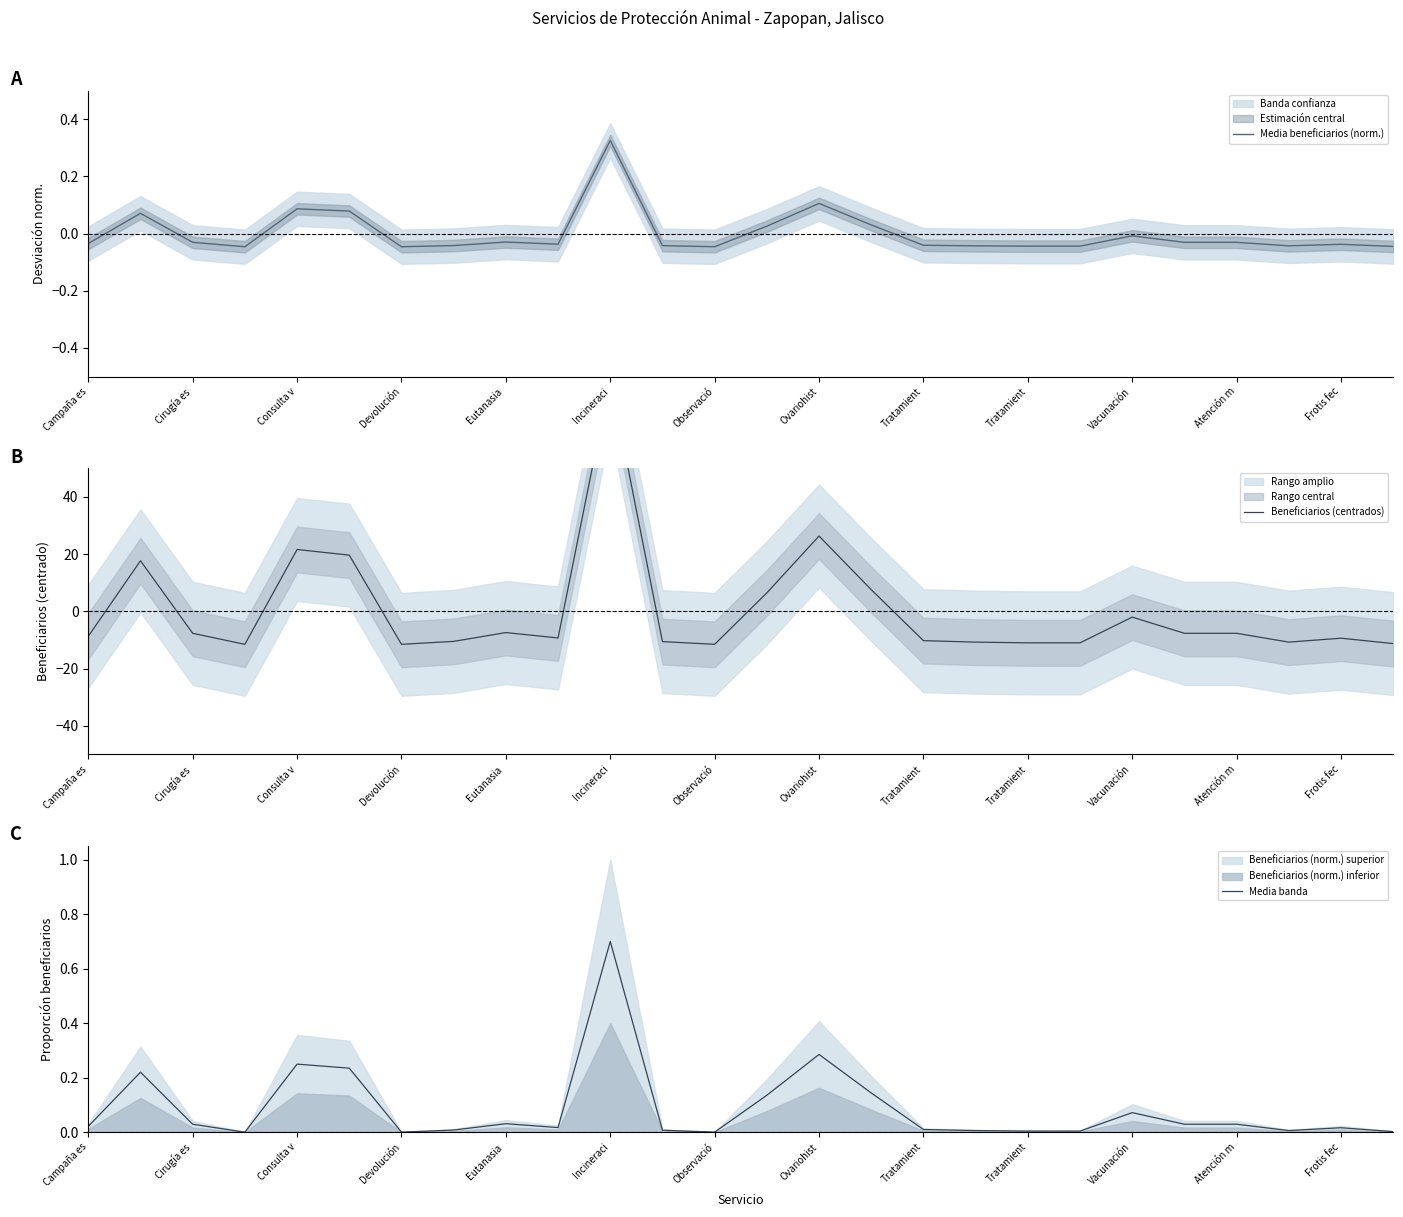

How many values in Media beneficiarios (norm.) are below zero?

19